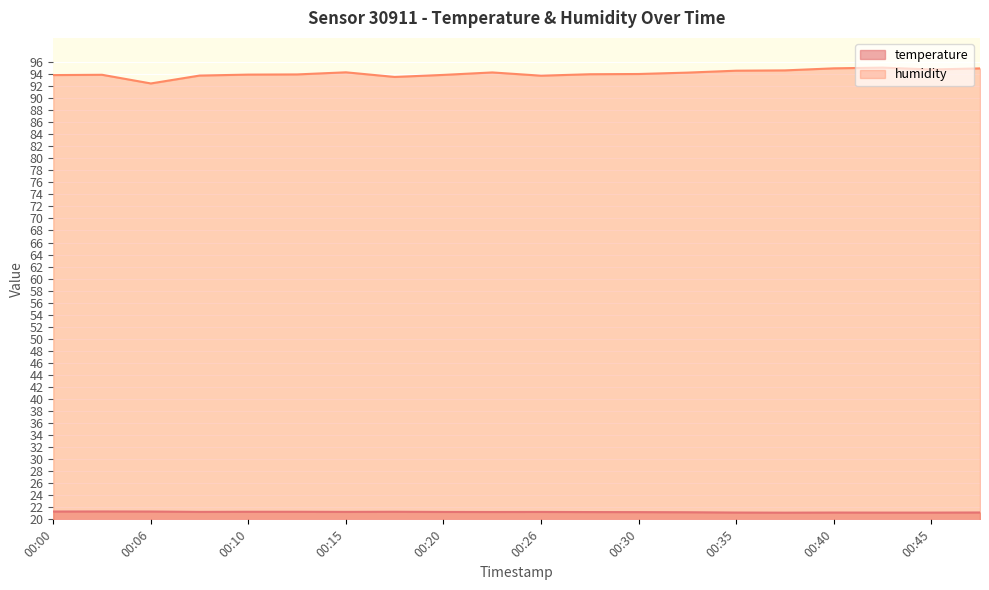

Reading left to right, what are all the values shown in this chart?

temperature: 21.3	21.3	21.3	21.2	21.3	21.3	21.2	21.3	21.2	21.2	21.2	21.2	21.2	21.2	21.1	21.1	21.1	21.1	21.1	21.1
humidity: 93.8	93.9	92.4	93.7	93.9	93.9	94.3	93.5	93.8	94.3	93.7	94.0	94.0	94.2	94.5	94.6	94.9	95.1	94.8	94.9